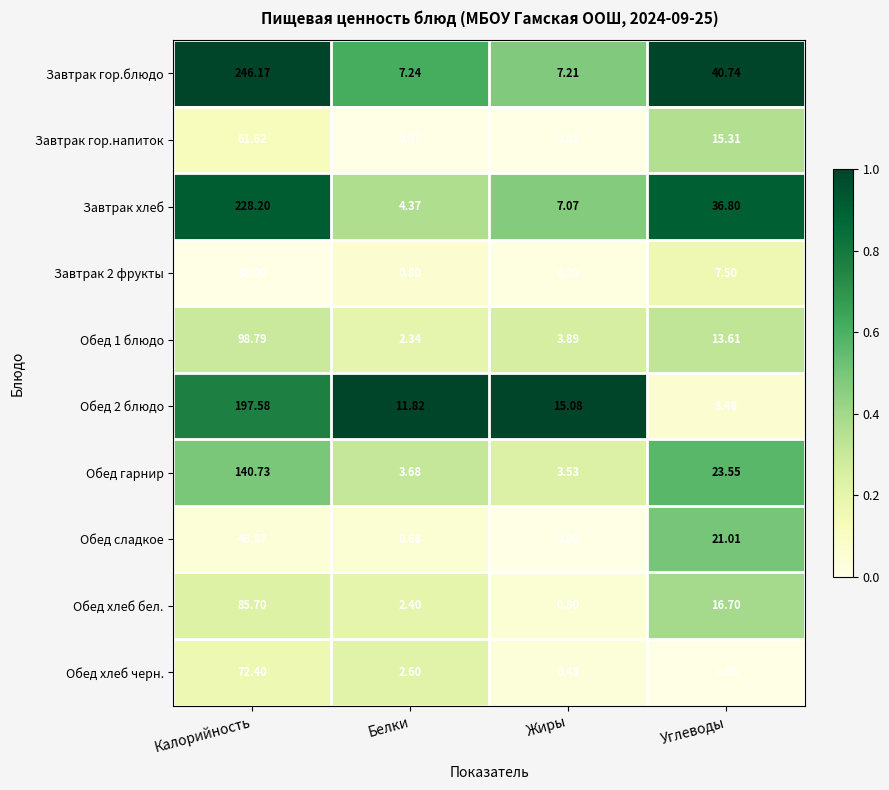

At which label does Завтрак гор.блюдо reach its minimum?

Жиры